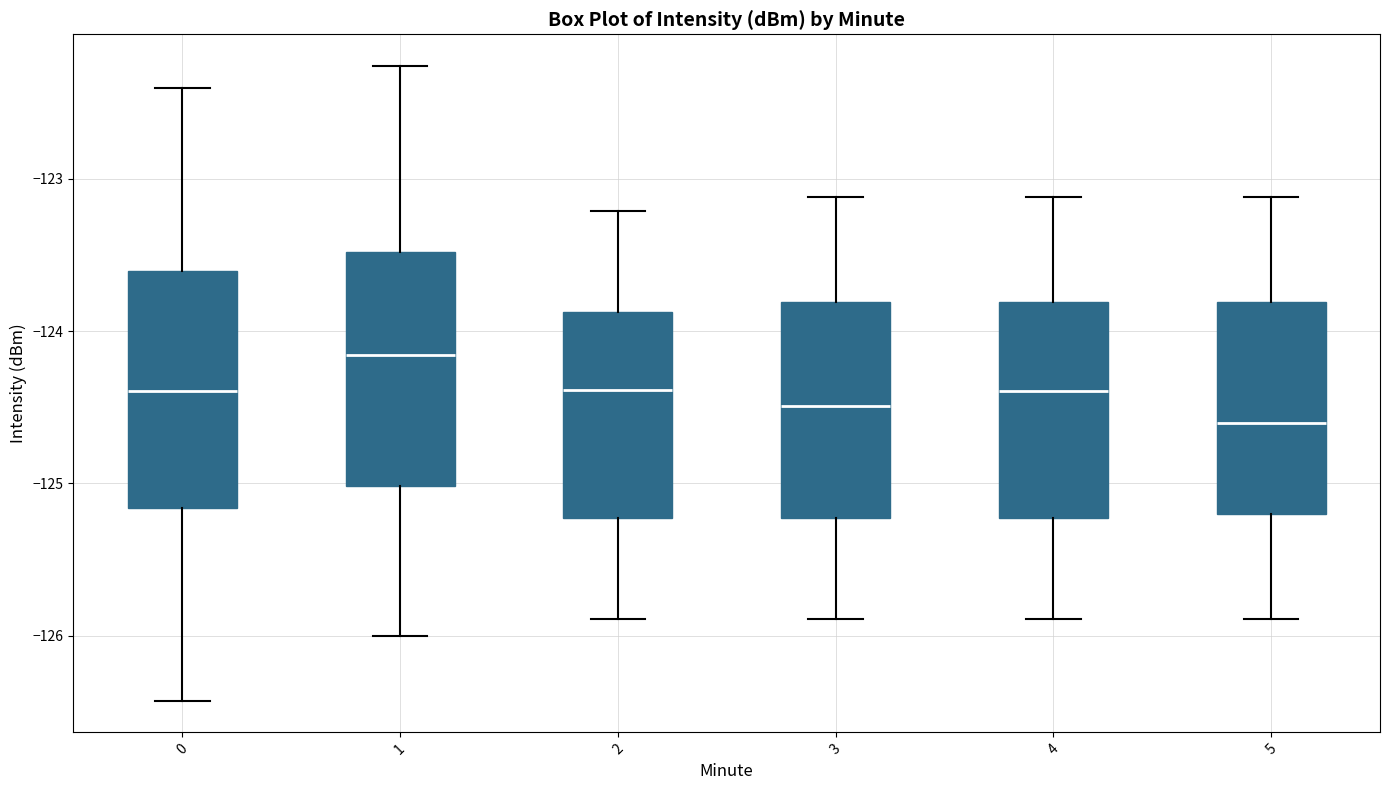

Which box's median line is the highest?

1